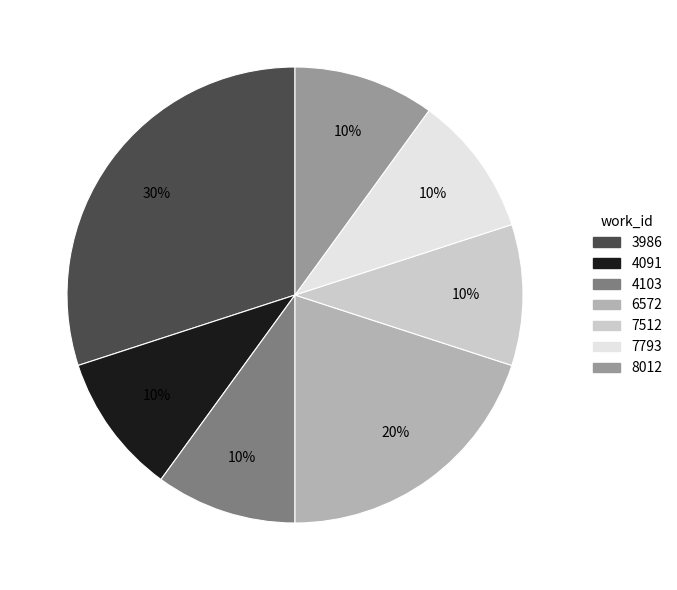

Is there any slice that represents more than half of the pie?

No